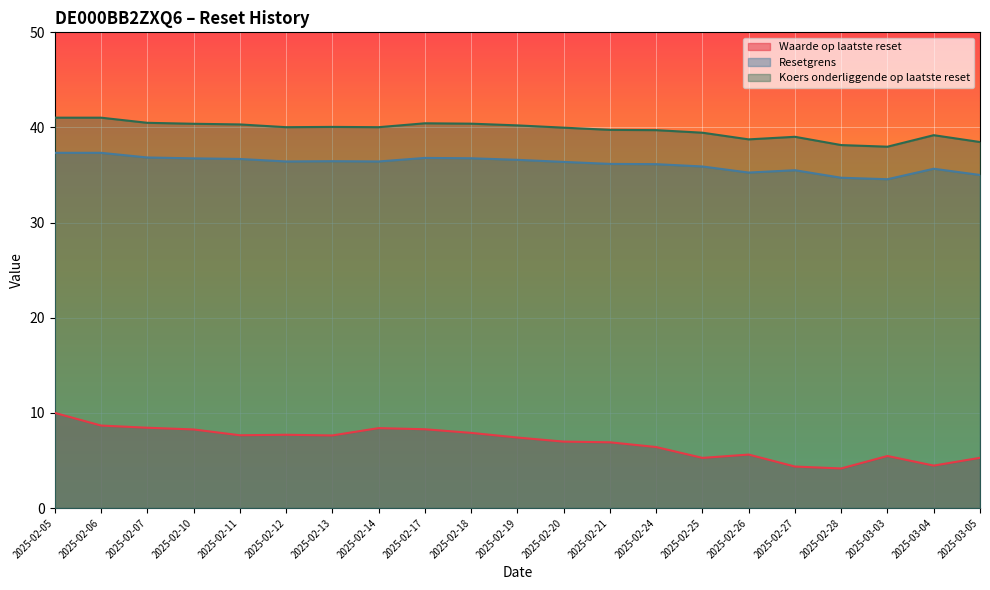

What is the average value of the Resetgrens series?

36.2